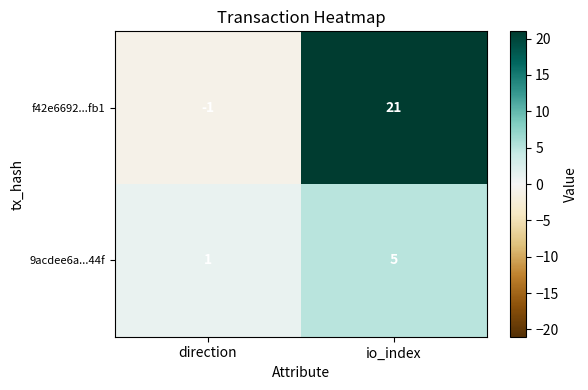

Count the number of categories in the chart.

2